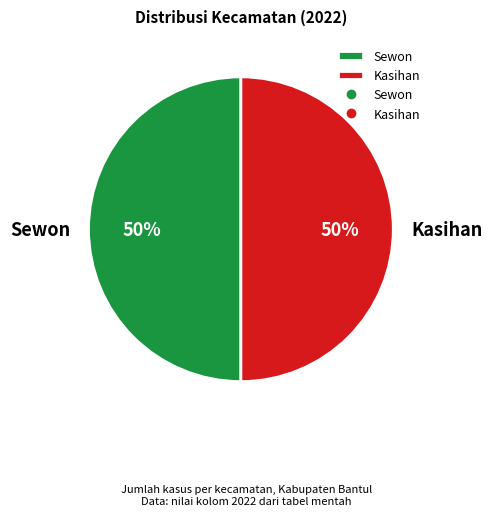

Is it true that Sewon is 50% of the pie?

True